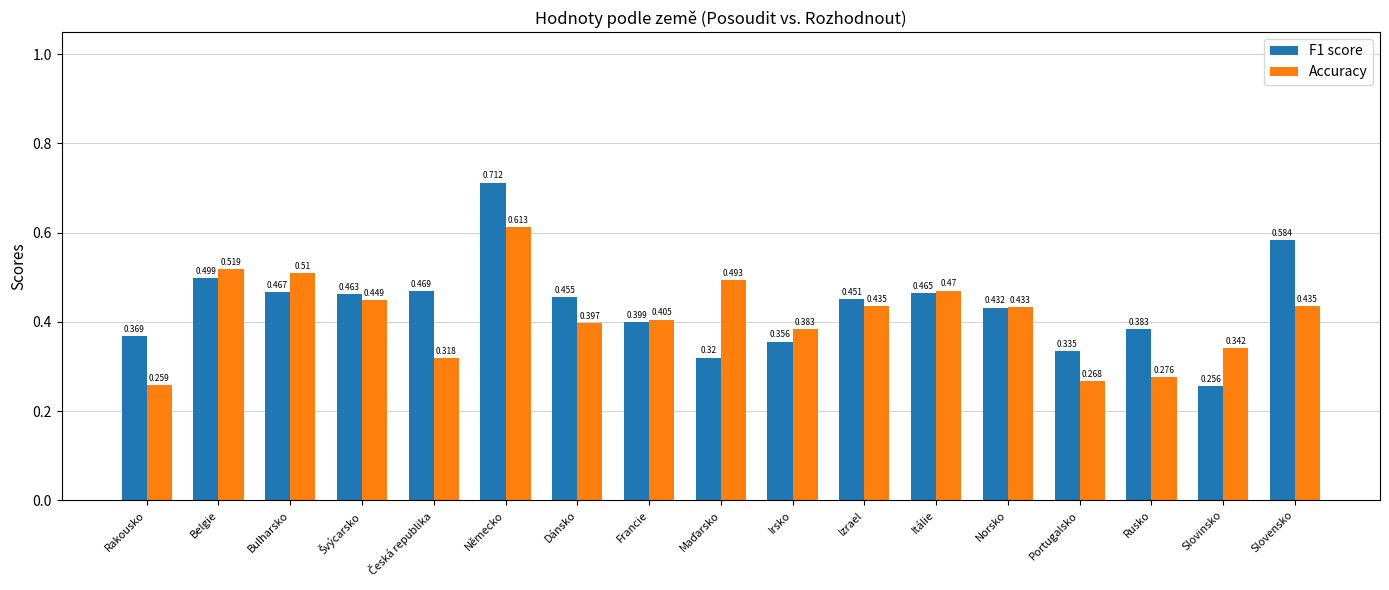

Which category has the highest value across all series?

Německo